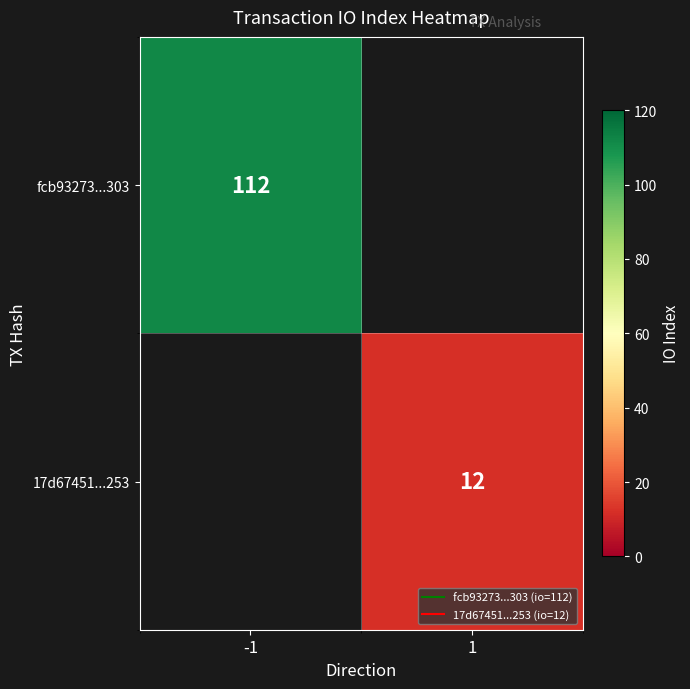

Rank the series by their average value, from highest to lowest.

fcb93273...303, 17d67451...253